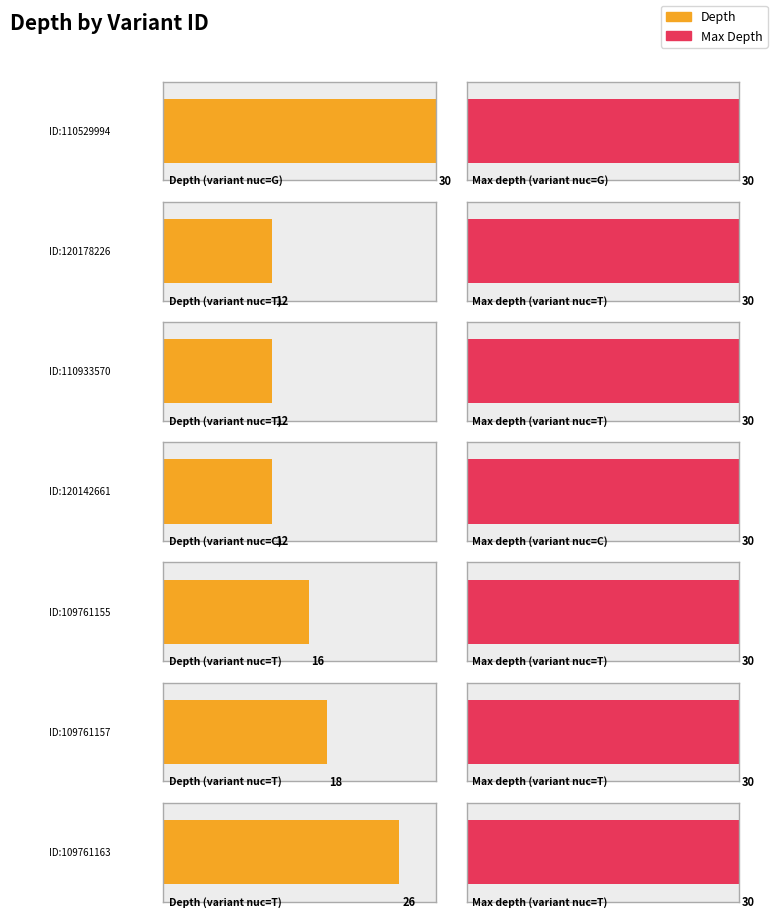

Read the value at 109761155, to the nearest 5.

15